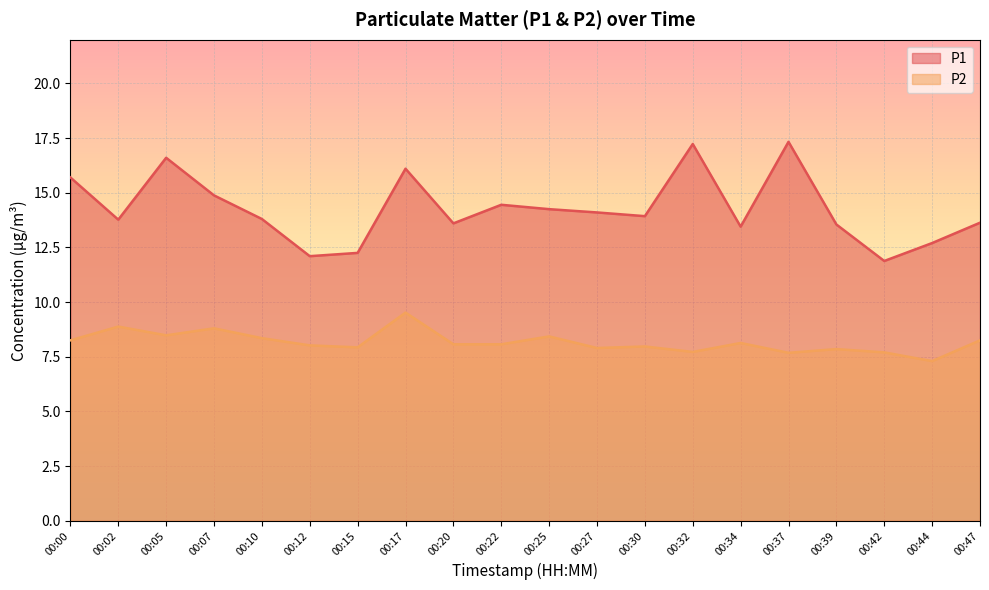

What is the total value across all series at 00:10?

22.1